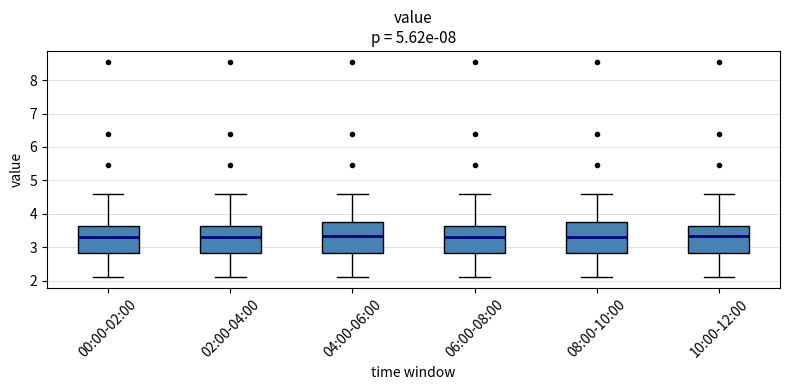

Where does the median line of the box for 08:00-10:00 sit on the y-axis? The values are not printed on the chart, so give them approximately, as read against the axis.

3.3